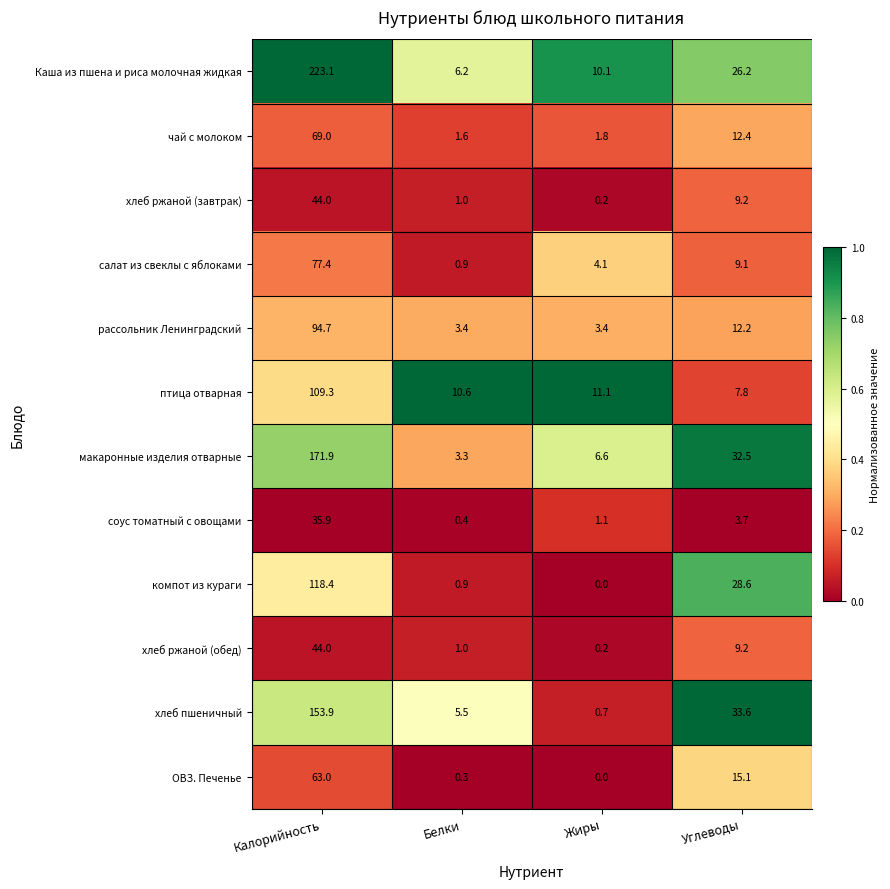

At which category does the chart reach its minimum across all series?

Жиры